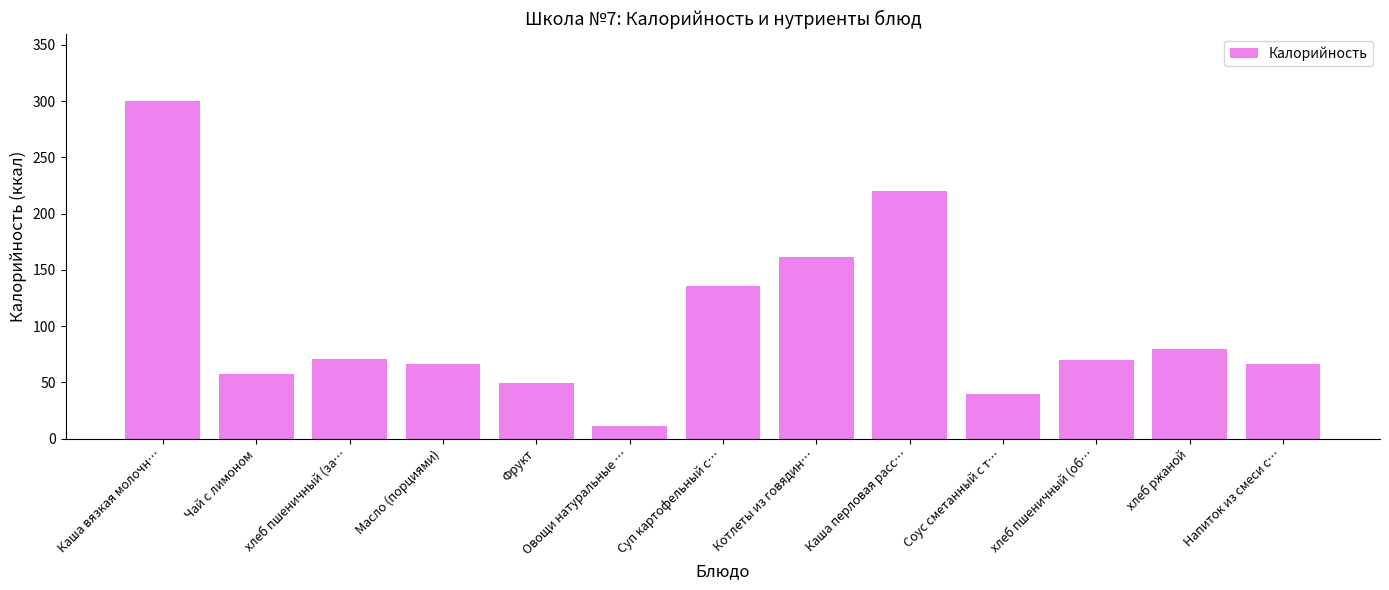

What is the difference between the maximum and minimum values?

289